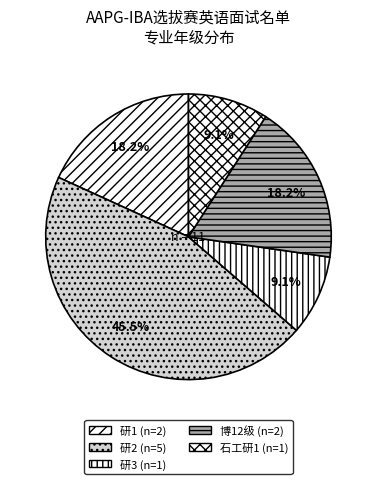

How many segments does this pie chart have?

5